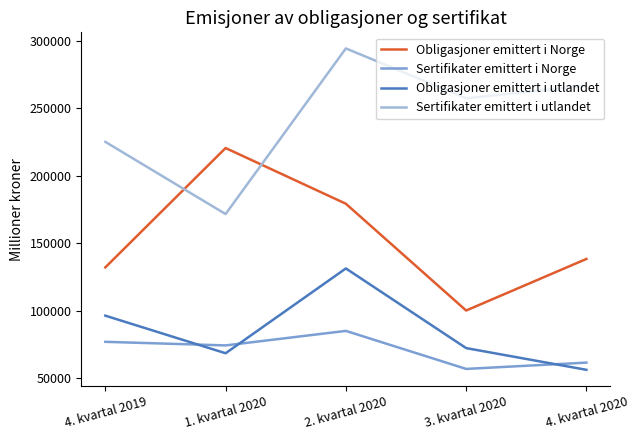

At how many categories does at least one series exceed 75964?

5